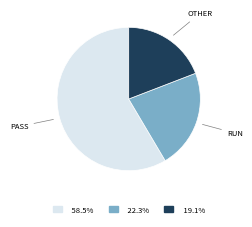

Count the number of slices in the pie.

3